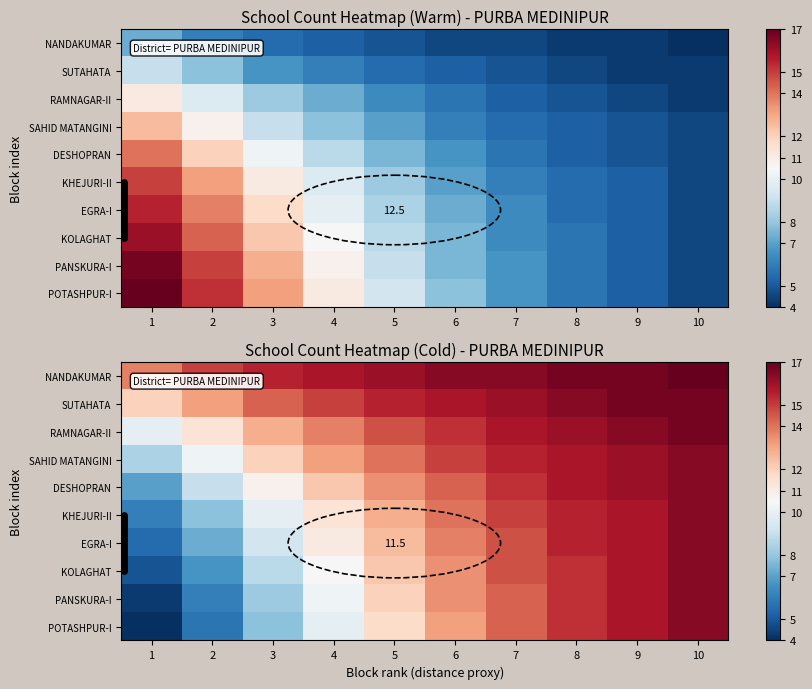

True or false: RAMNAGAR-II has a value of 27.7 at 8.

False